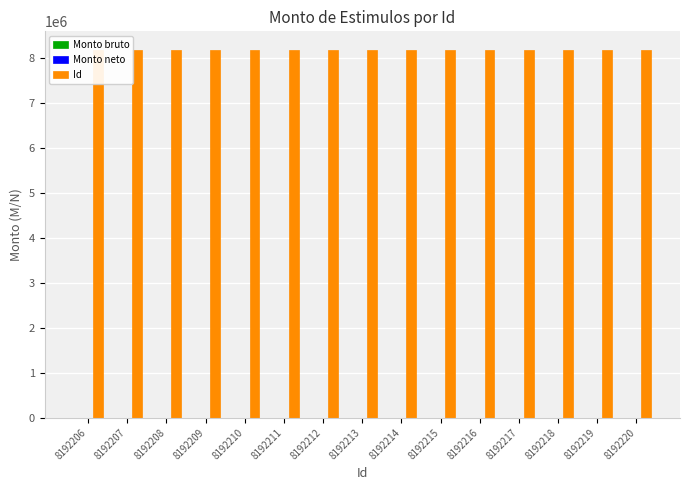

Reading right to left, what are all the values shown in this chart?

Monto bruto: 0	0	0	0	0	0	0	0	0	0	0	0	0	0	0
Monto neto: 0	0	0	0	0	0	0	0	0	0	0	0	0	0	0
Id: 8192220	8192219	8192218	8192217	8192216	8192215	8192214	8192213	8192212	8192211	8192210	8192209	8192208	8192207	8192206